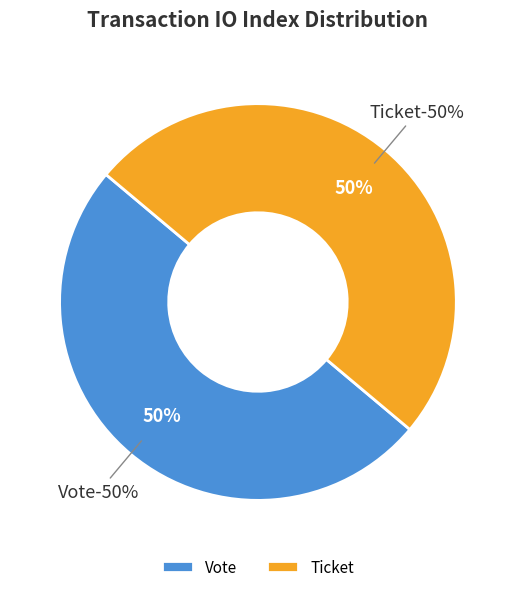

What is the smallest slice in the pie chart?

Ticket (io_index=0)